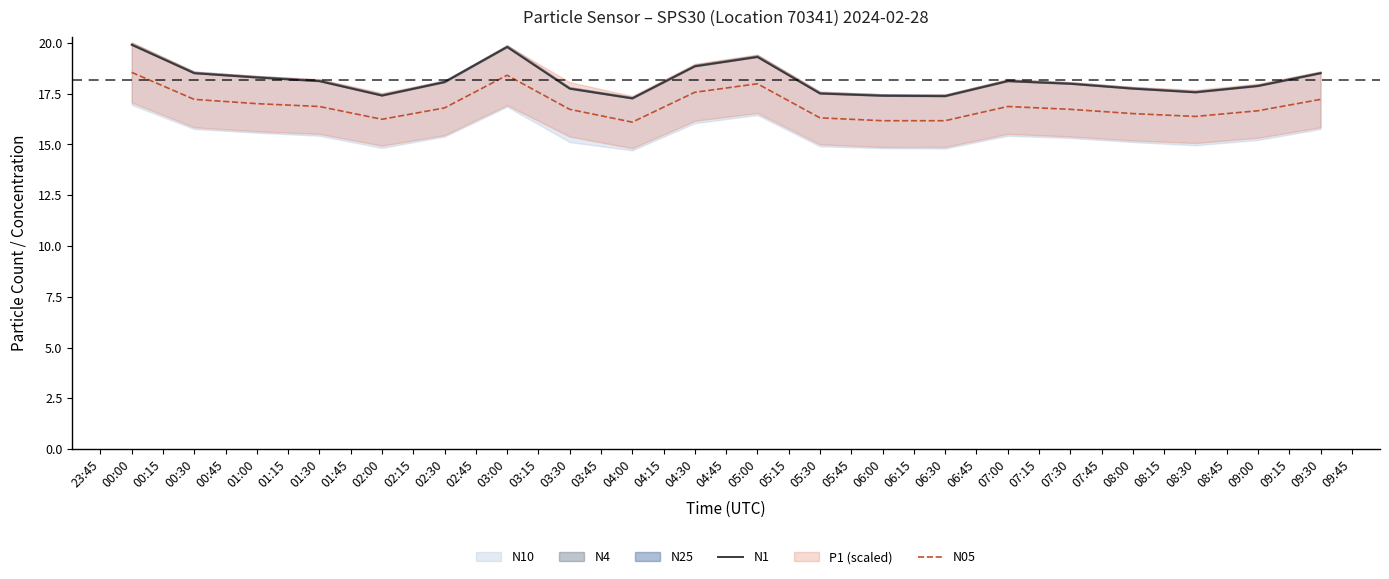

True or false: N05 has a value of 17.2 at 00:30.

True